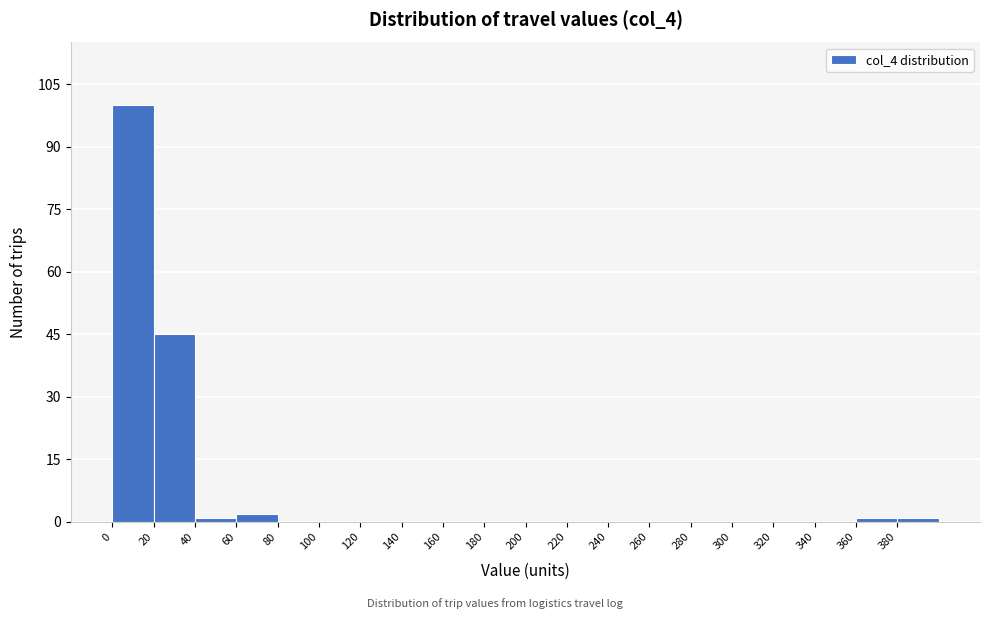

Reading left to right, list every bar in this chart as the range it spans on the x-axis followed by its height. The values are not printed on the chart, so give them approximately, as read against the axis.

0 to 20: 100
20 to 40: 46
40 to 60: under 2
60 to 80: 2
80 to 100: 0
100 to 120: 0
120 to 140: 0
140 to 160: 0
160 to 180: 0
180 to 200: 0
200 to 220: 0
220 to 240: 0
240 to 260: 0
260 to 280: 0
280 to 300: 0
300 to 320: 0
320 to 340: 0
340 to 360: 0
360 to 380: under 2
380 to 400: under 2